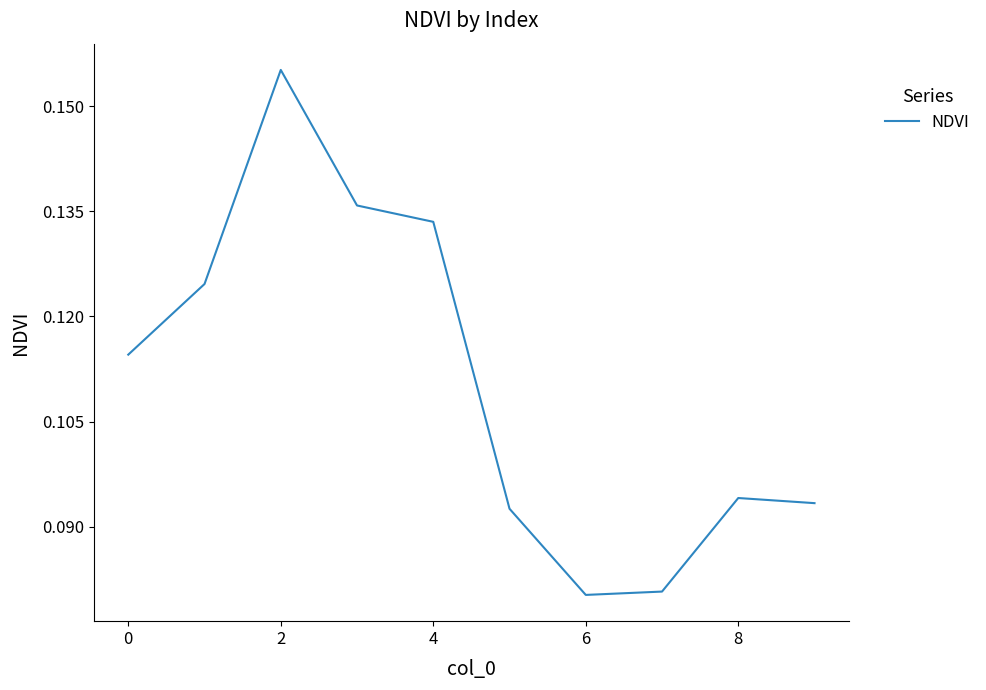

What is the value of the 6th point from the left?

0.1